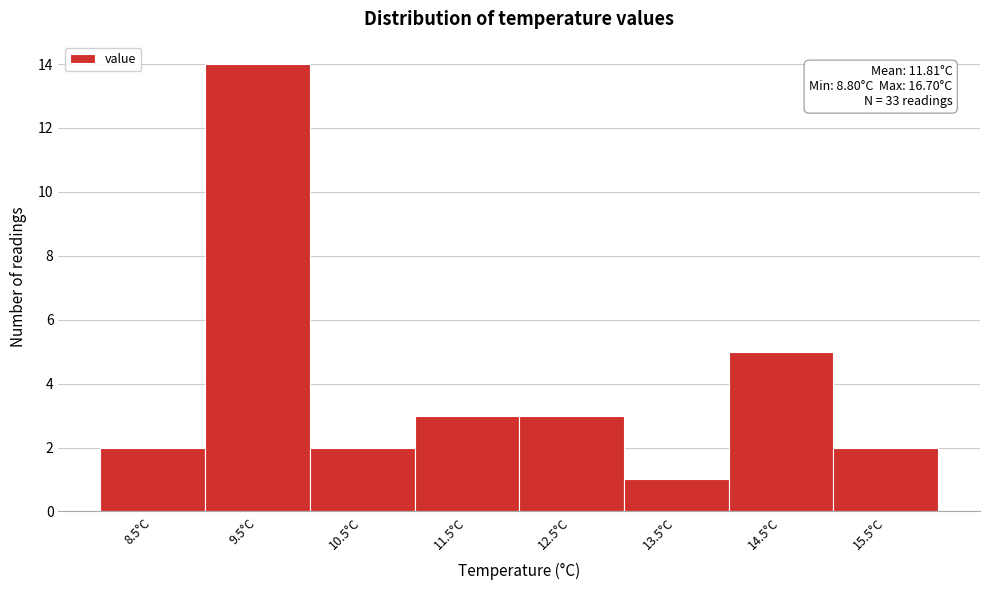

Reading left to right, extract all data points from this chart.

2	14	2	3	3	1	5	2